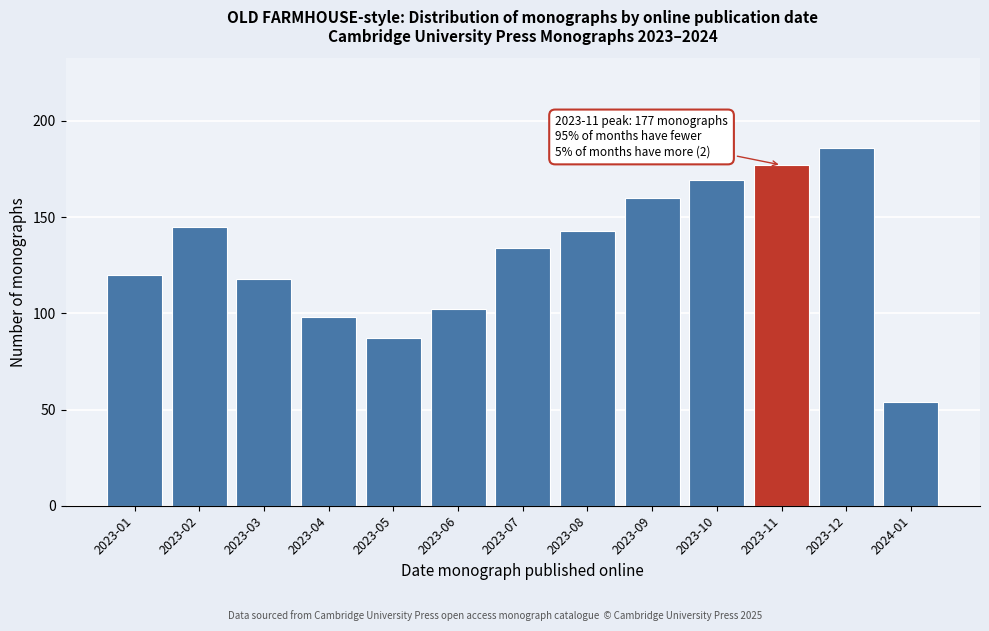

Reading left to right, list all the values displayed in this chart.

2023-01=120	2023-02=145	2023-03=118	2023-04=98	2023-05=87	2023-06=102	2023-07=134	2023-08=143	2023-09=160	2023-10=169	2023-11=177	2023-12=186	2024-01=54